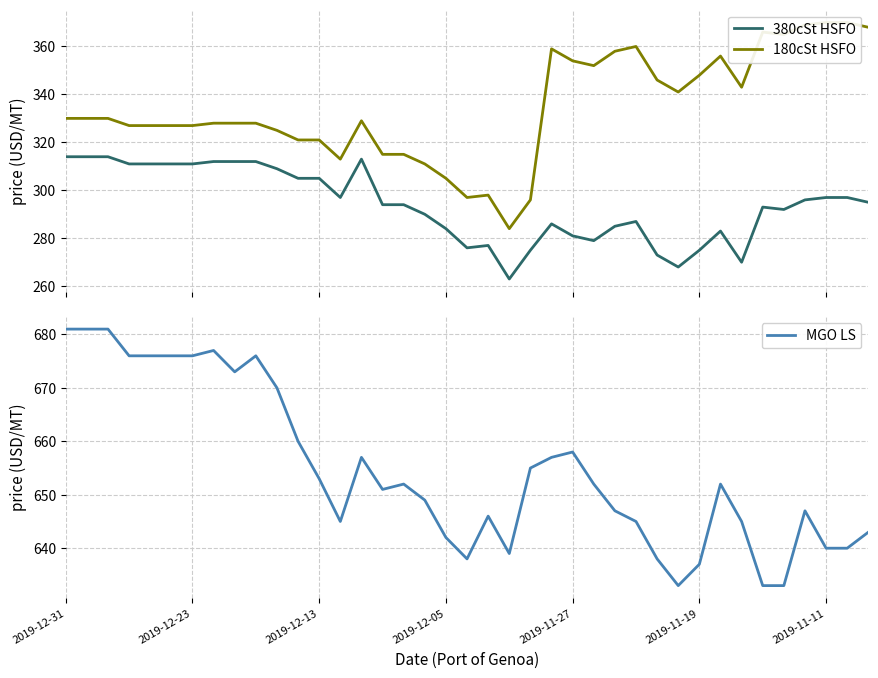

In 180cSt HSFO, how many points are higher than both neighbors (excluding endpoints)?

6